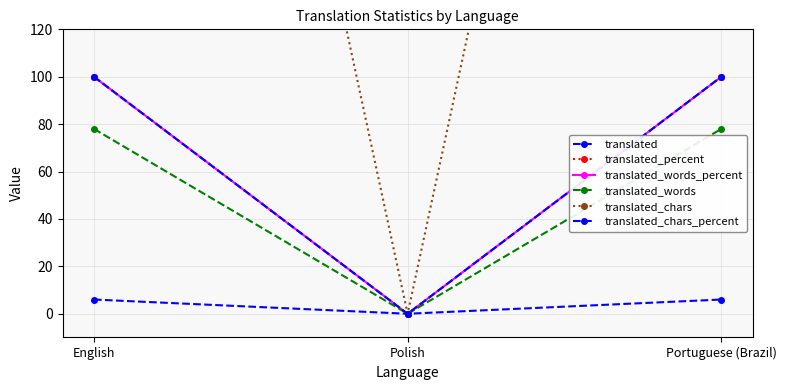

What are all the series names shown in the legend?

translated, translated_percent, translated_words_percent, translated_words, translated_chars, translated_chars_percent